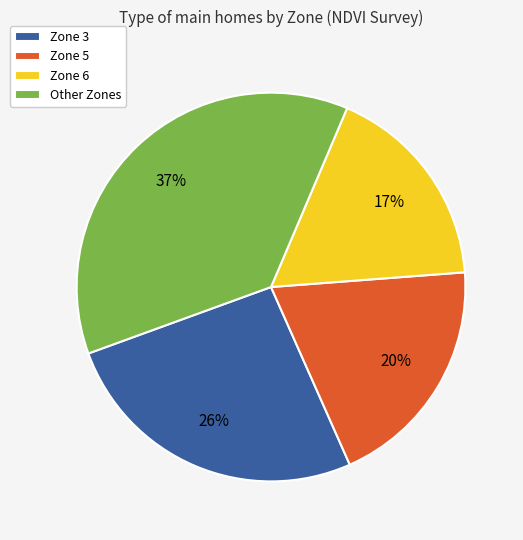

To the nearest percent, what percentage of the pie is Zone 5?

20%